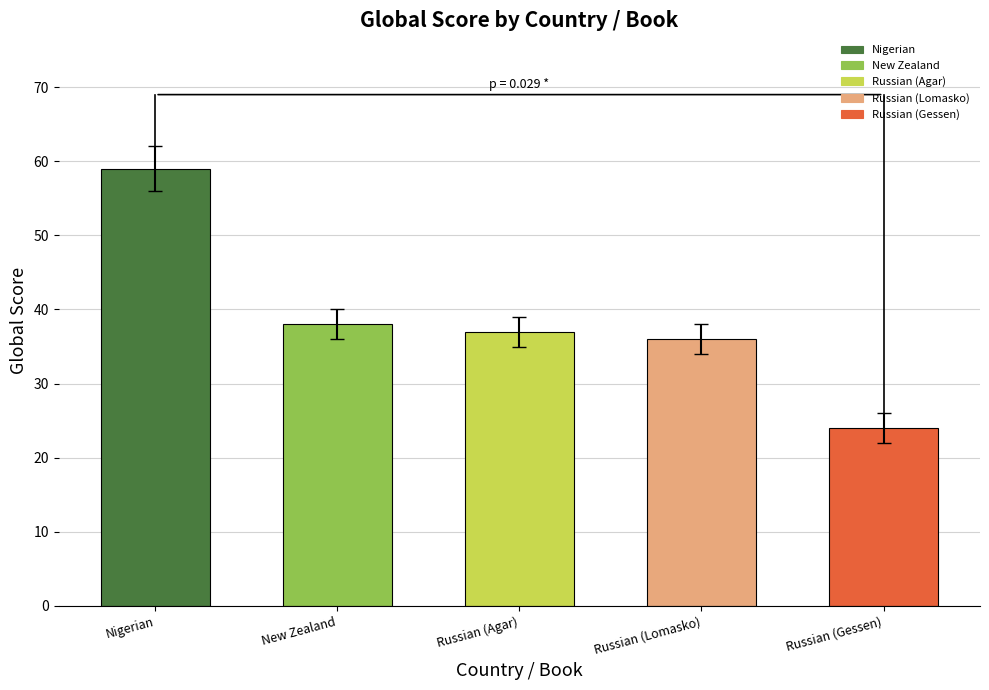

Is it true that the value at Russian (Lomasko) is 13?

False